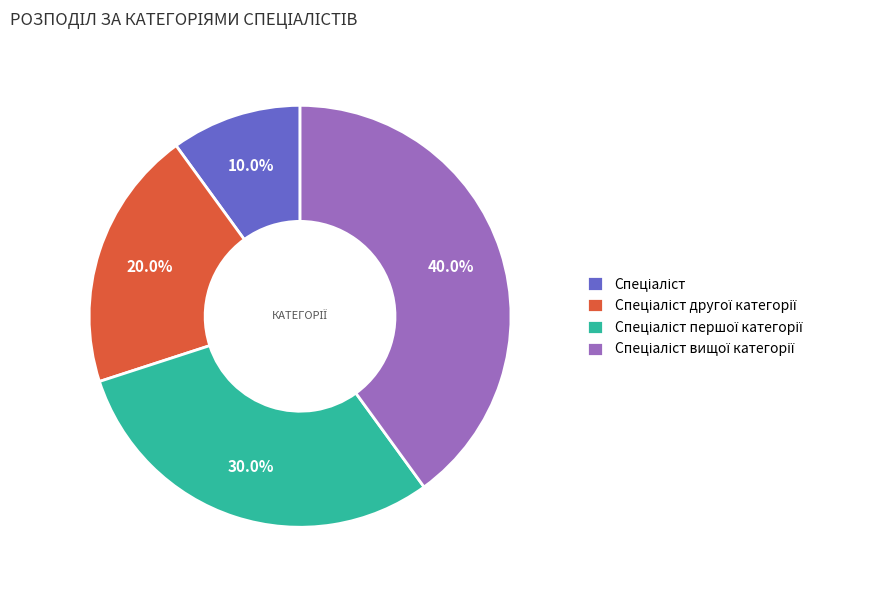

Does any single category account for the majority?

No